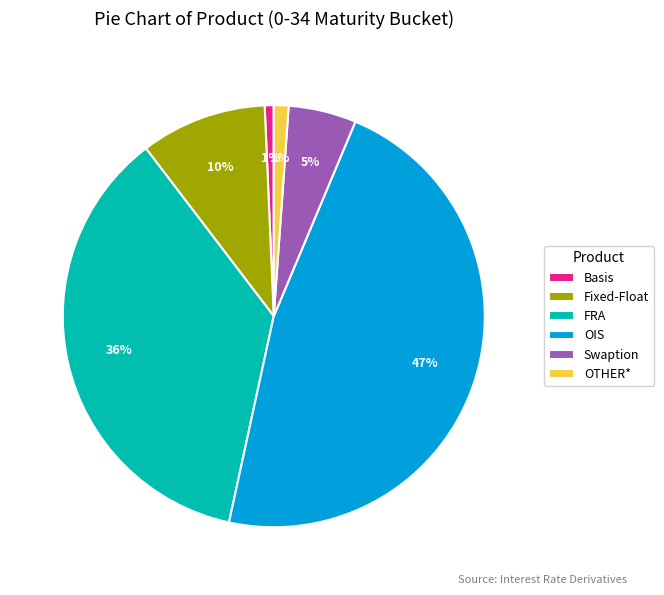

Is the sum of OTHER* and FRA greater than half?

No